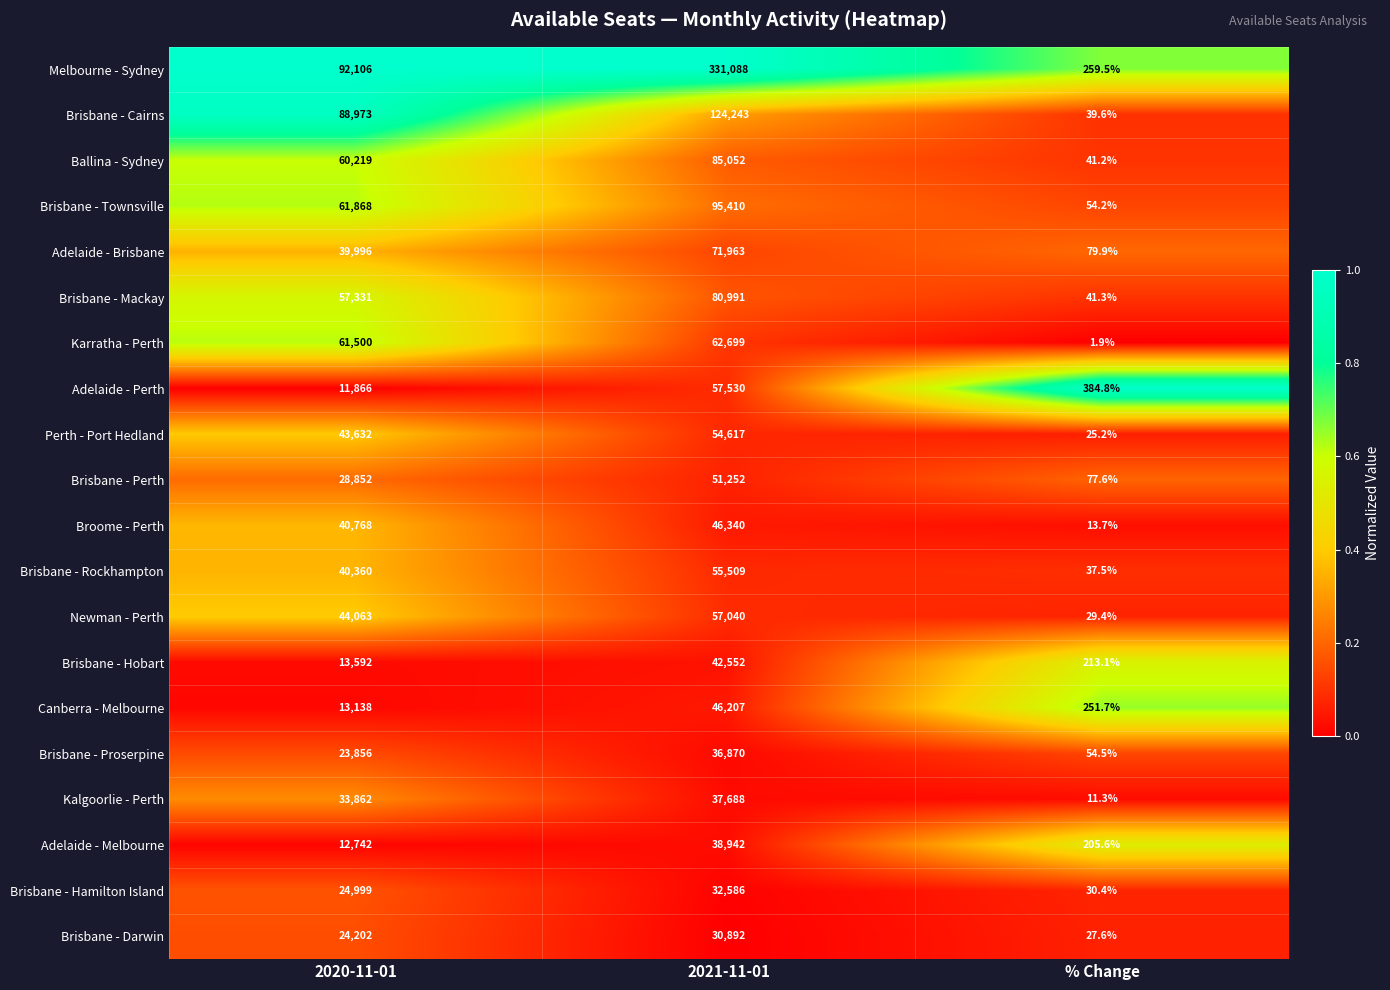

What is the approximate value of Adelaide - Brisbane at 2020-11-01?

39996.0